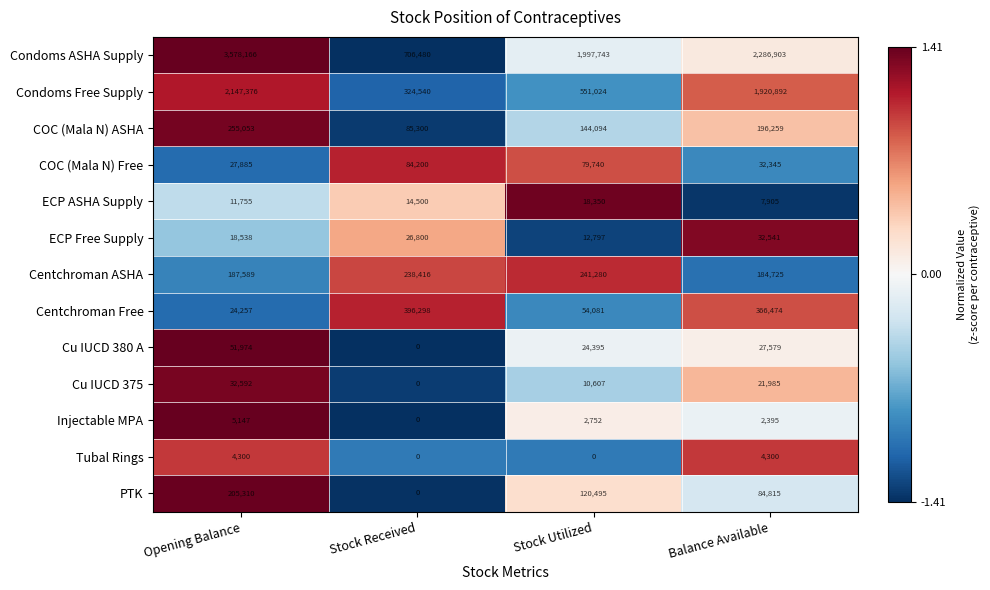

Count the number of categories in the chart.

4